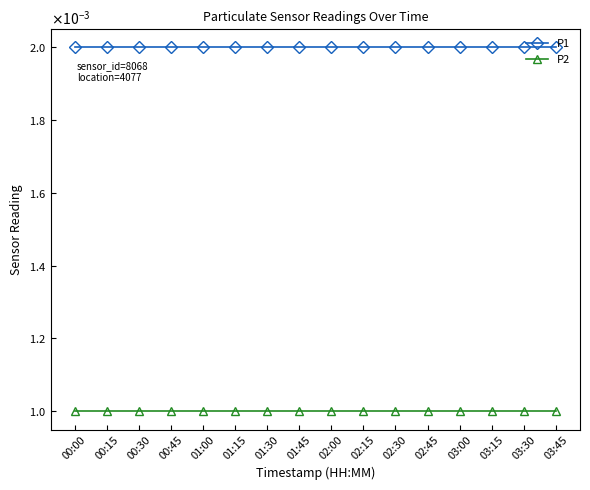

Which has a higher value, 01:30 or 01:15?

01:30